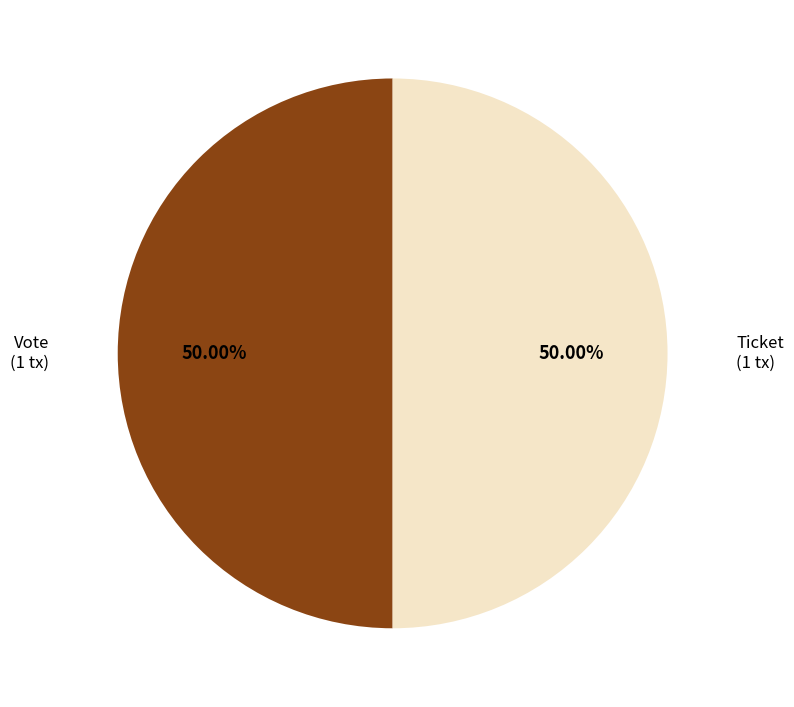

What is the ratio of the value at Ticket to the value at Vote?

1.0